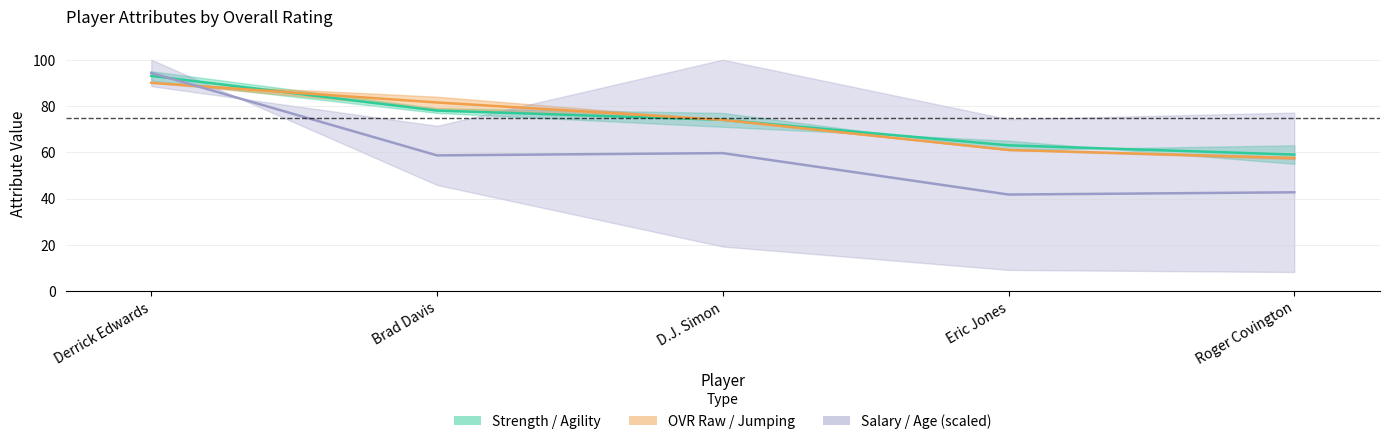

What position from the left is Roger Covington?

5